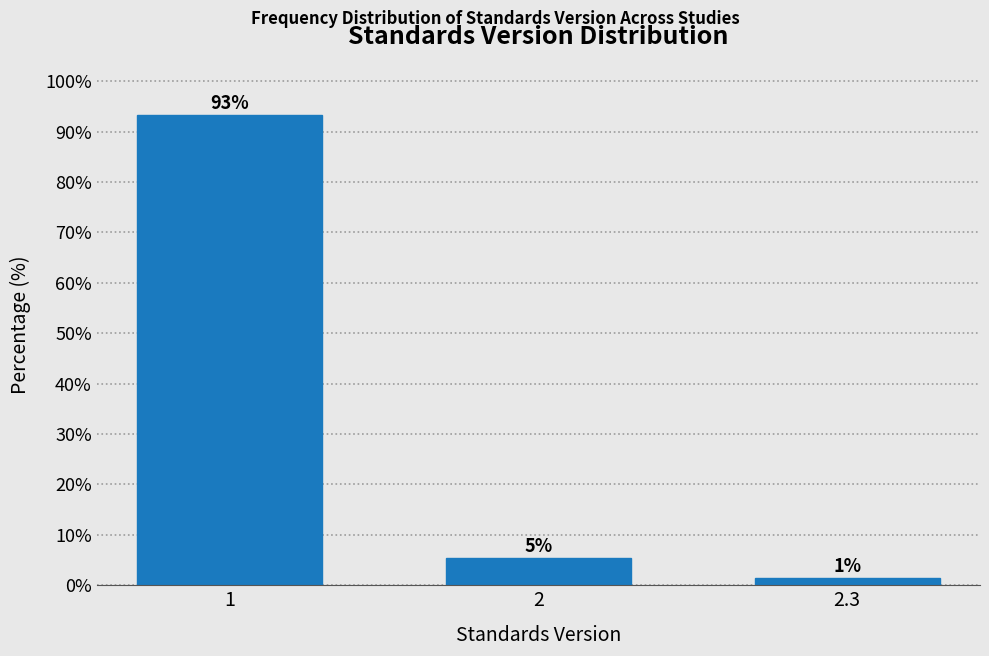

Are the bars horizontal?

No